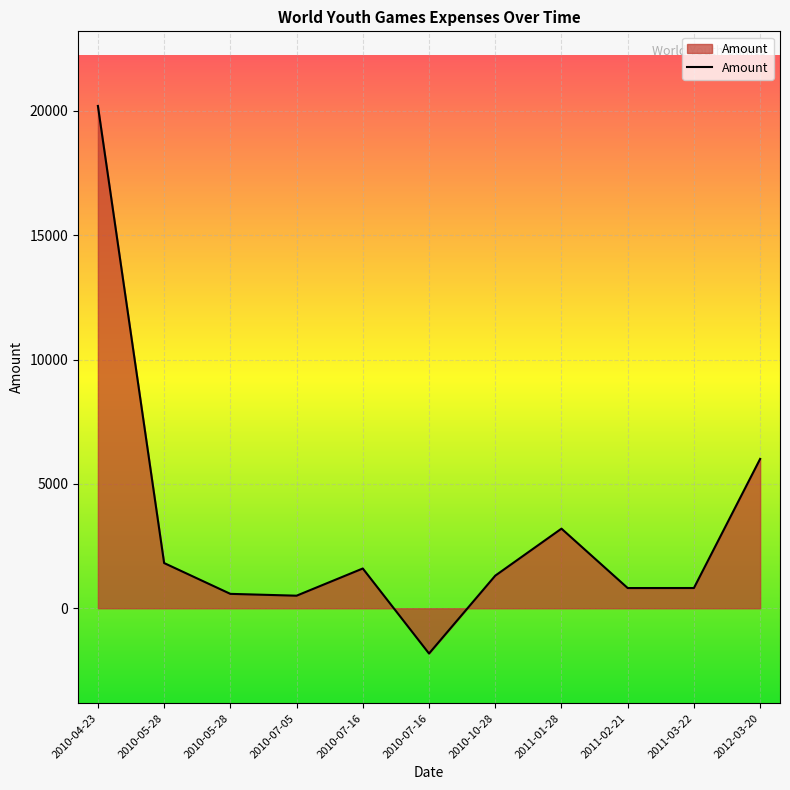

What is the minimum value shown in the chart?

-1819.5